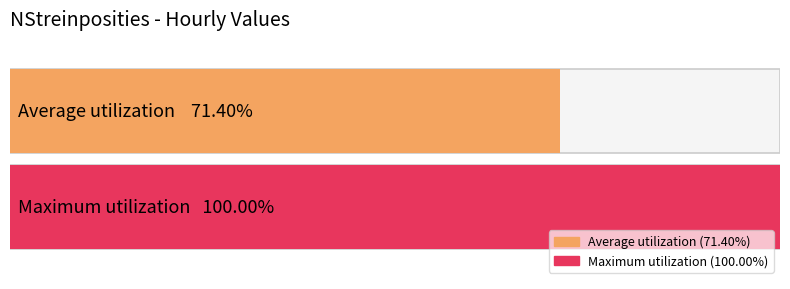

The value at 14:00 is 296. True or false?

False